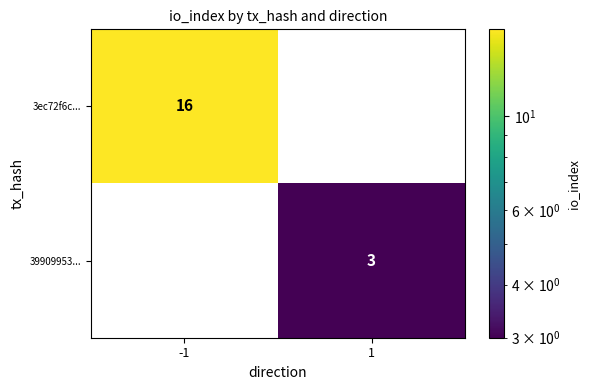

What is the difference between the 39909953... values at -1 and 1?

3